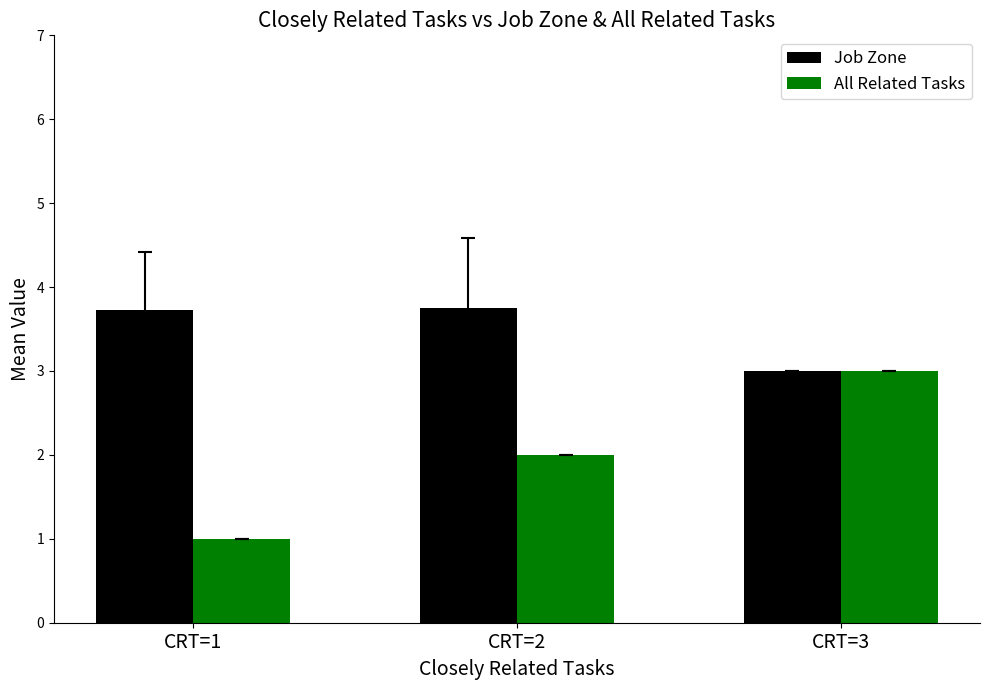

What is the value of the Job Zone bar at the 3rd from the left?

3.0